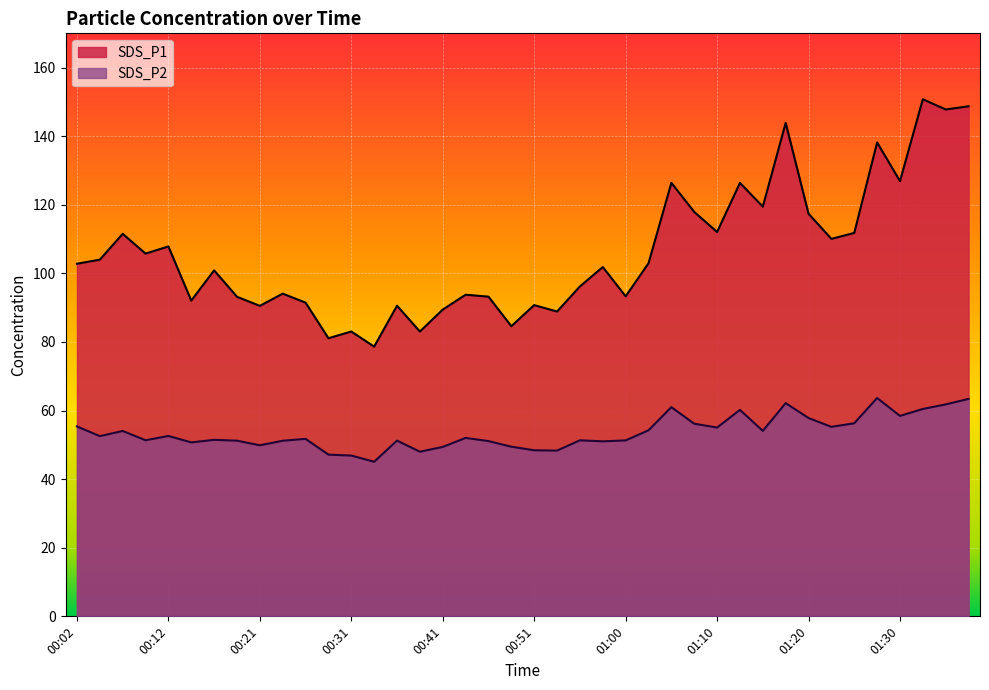

How many series are shown in this chart?

2